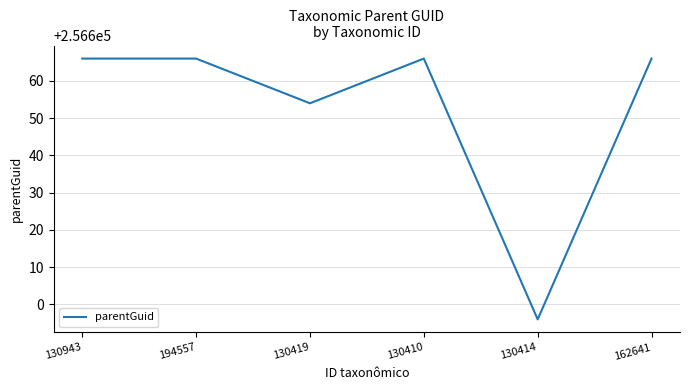

Does the chart have visible grid lines?

Yes